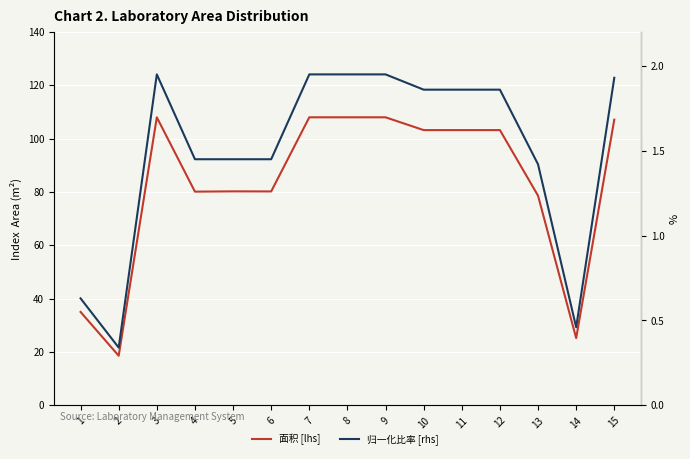

What is the total value across all series at 7?

110.0